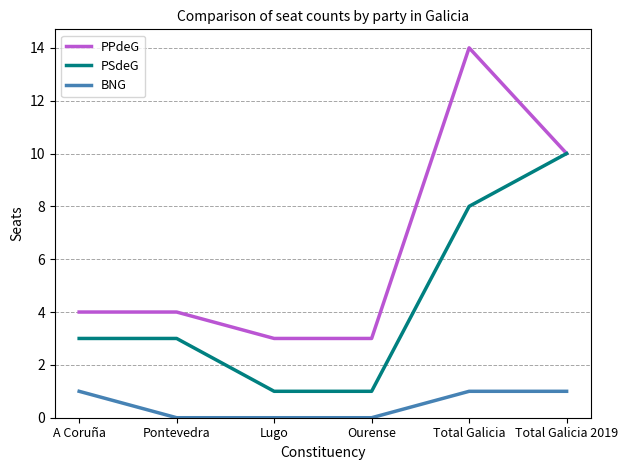

How many lines are shown in the chart?

3